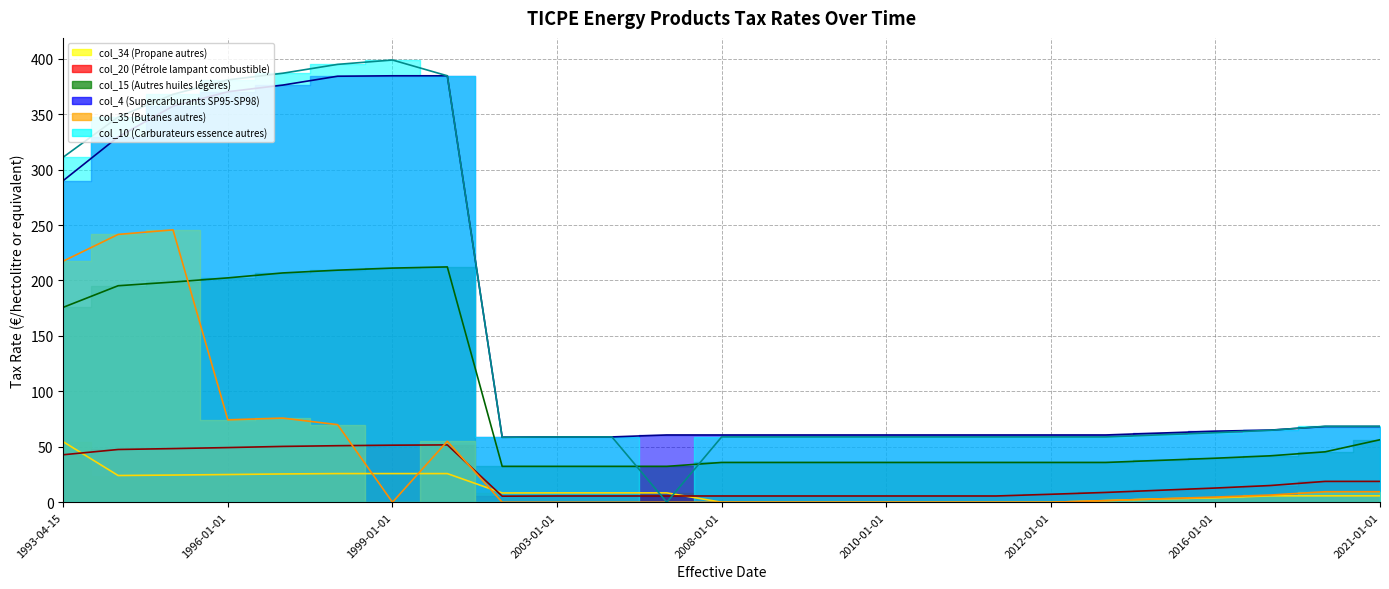

Reading left to right, list all the values displayed in this chart.

col_34 (Propane autres): 1993-04-15=54.5	1994-01-01=24.1	1995-01-01=24.5	1996-01-01=25.0	1997-01-01=25.5	1998-01-01=25.9	1999-01-01=25.9	2000-01-01=25.9	2002-01-01=8.4	2003-01-01=8.5	2004-01-01=8.5	2006-01-01=8.5	2008-01-01=0.0	2008-12-29=0.0	2009-01-01=0.0	2010-01-01=0.0	2010-03-11=0.0	2011-01-01=0.0	2012-01-01=0.0	2014-04-01=1.5	2015-01-01=3.1	2016-01-01=4.0	2017-01-01=5.8	2018-01-01=5.8	2021-01-01=5.8
col_20 (Pétrole lampant combustible): 1993-04-15=42.9	1994-01-01=47.6	1995-01-01=48.4	1996-01-01=49.3	1997-01-01=50.4	1998-01-01=51.0	1999-01-01=51.5	2000-01-01=51.7	2002-01-01=5.5	2003-01-01=5.7	2004-01-01=5.7	2006-01-01=5.7	2008-01-01=5.7	2008-12-29=5.7	2009-01-01=5.7	2010-01-01=5.7	2010-03-11=5.7	2011-01-01=5.7	2012-01-01=7.2	2014-04-01=8.9	2015-01-01=10.8	2016-01-01=12.8	2017-01-01=15.1	2018-01-01=18.8	2021-01-01=18.8
col_15 (Autres huiles légères): 1993-04-15=175.8	1994-01-01=195.3	1995-01-01=198.6	1996-01-01=202.4	1997-01-01=206.8	1998-01-01=209.3	1999-01-01=211.2	2000-01-01=212.2	2002-01-01=32.4	2003-01-01=32.4	2004-01-01=32.4	2006-01-01=32.4	2008-01-01=35.9	2008-12-29=35.9	2009-01-01=35.9	2010-01-01=35.9	2010-03-11=35.9	2011-01-01=35.9	2012-01-01=35.9	2014-04-01=35.9	2015-01-01=37.8	2016-01-01=39.7	2017-01-01=41.9	2018-01-01=45.5	2021-01-01=56.4
col_4 (Supercarburants SP95-SP98): 1993-04-15=290.1	1994-01-01=329.5	1995-01-01=357.2	1996-01-01=370.2	1997-01-01=376.2	1998-01-01=384.2	1999-01-01=384.6	2000-01-01=384.6	2002-01-01=58.6	2003-01-01=58.9	2004-01-01=58.9	2006-01-01=60.7	2008-01-01=60.7	2008-12-29=60.7	2009-01-01=60.7	2010-01-01=60.7	2010-03-11=60.7	2011-01-01=60.7	2012-01-01=60.7	2014-04-01=60.7	2015-01-01=62.4	2016-01-01=64.1	2017-01-01=65.1	2018-01-01=68.3	2021-01-01=68.3
col_35 (Butanes autres): 1993-04-15=217.5	1994-01-01=241.6	1995-01-01=245.7	1996-01-01=74.3	1997-01-01=75.9	1998-01-01=70.0	1999-01-01=0.0	2000-01-01=55.0	2002-01-01=0.0	2003-01-01=0.0	2004-01-01=0.0	2006-01-01=0.0	2008-01-01=0.0	2008-12-29=0.0	2009-01-01=0.0	2010-01-01=0.0	2010-03-11=0.0	2011-01-01=0.0	2012-01-01=0.0	2014-04-01=1.5	2015-01-01=3.1	2016-01-01=4.7	2017-01-01=6.5	2018-01-01=9.5	2021-01-01=9.5
col_10 (Carburateurs essence autres): 1993-04-15=311.2	1994-01-01=347.4	1995-01-01=367.9	1996-01-01=380.9	1997-01-01=386.9	1998-01-01=394.9	1999-01-01=398.9	2000-01-01=384.6	2002-01-01=58.6	2003-01-01=58.9	2004-01-01=58.9	2006-01-01=0.0	2008-01-01=58.9	2008-12-29=58.9	2009-01-01=58.9	2010-01-01=58.9	2010-03-11=58.9	2011-01-01=58.9	2012-01-01=58.9	2014-04-01=58.9	2015-01-01=60.8	2016-01-01=62.7	2017-01-01=64.9	2018-01-01=68.5	2021-01-01=68.5